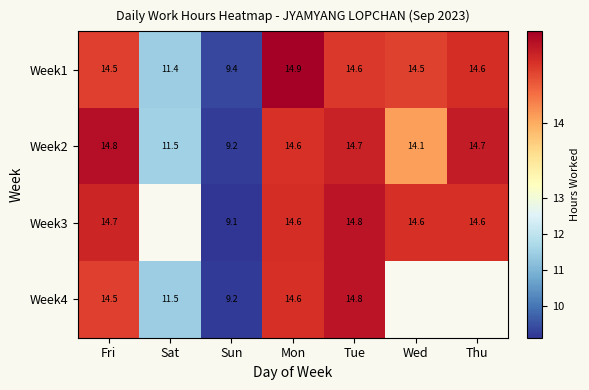

Between Fri and Tue, which series saw the biggest shift?

Week4